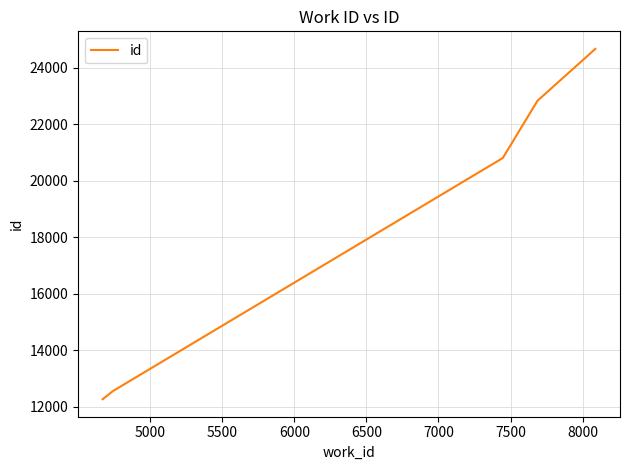

How many series are shown in this chart?

1